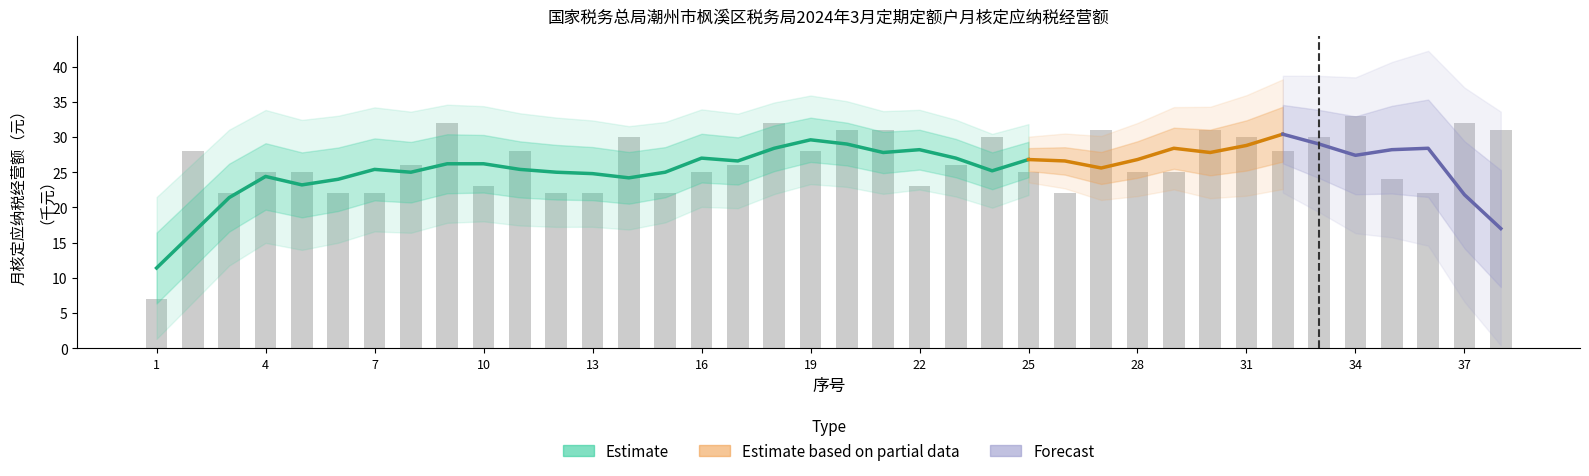

List the labels in order of value, smallest first.

1, 3, 6, 7, 12, 13, 15, 26, 36, 10, 22, 35, 4, 5, 16, 25, 28, 29, 8, 17, 23, 2, 11, 19, 32, 14, 24, 31, 33, 20, 21, 27, 30, 38, 9, 18, 37, 34